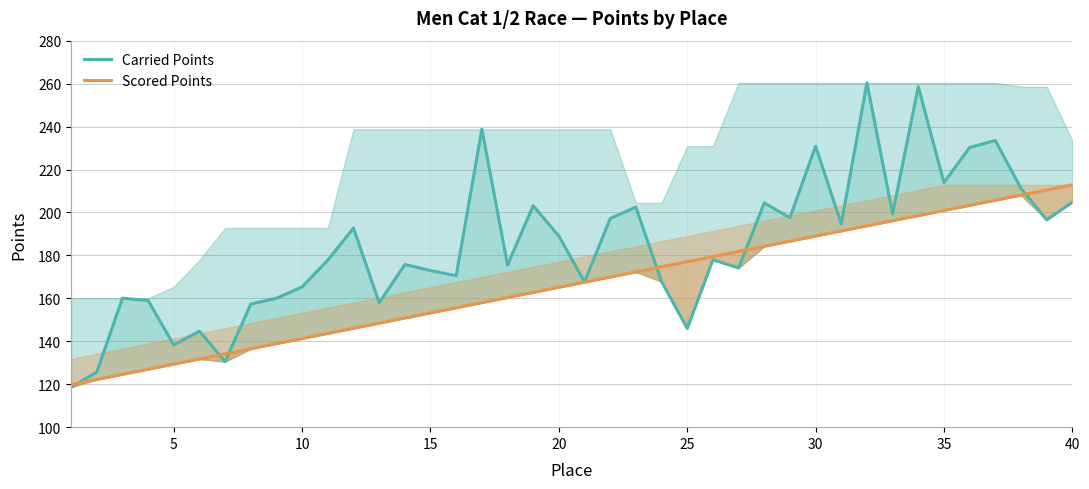

Reading left to right, what are all the values shown in this chart?

Carried Points: 118.6	125.6	160.0	159.0	138.3	144.7	130.5	157.4	160.0	165.4	177.8	192.8	157.9	175.8	172.9	170.6	238.7	175.6	203.2	189.0	167.7	197.2	202.5	167.8	146.0	178.0	174.1	204.4	197.6	230.9	194.7	260.4	199.3	258.6	213.9	230.3	233.5	211.3	196.6	204.8
Scored Points: 119.8	122.2	124.6	127.0	129.4	131.7	134.1	136.5	138.9	141.3	143.7	146.1	148.4	150.8	153.2	155.6	158.0	160.4	162.8	165.1	167.5	169.9	172.3	174.7	177.1	179.5	181.8	184.2	186.6	189.0	191.4	193.8	196.1	198.5	200.9	203.3	205.7	208.1	210.5	212.8